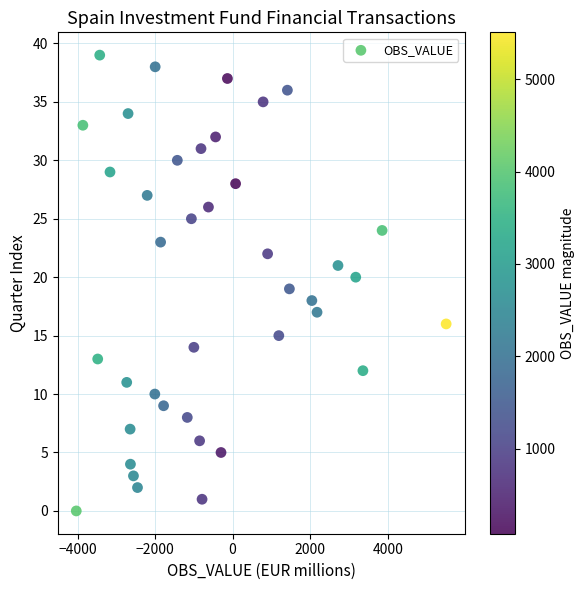

What is the range of Y values (max minus min)?

39